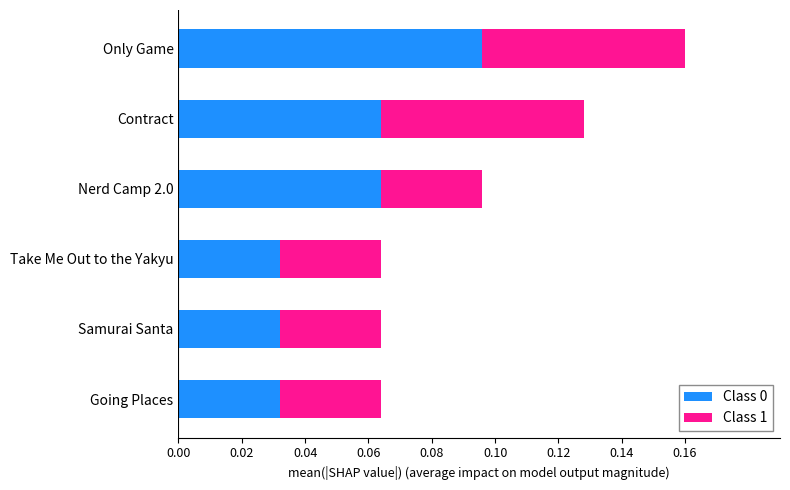

At which category is the sum across all series the highest?

Only Game